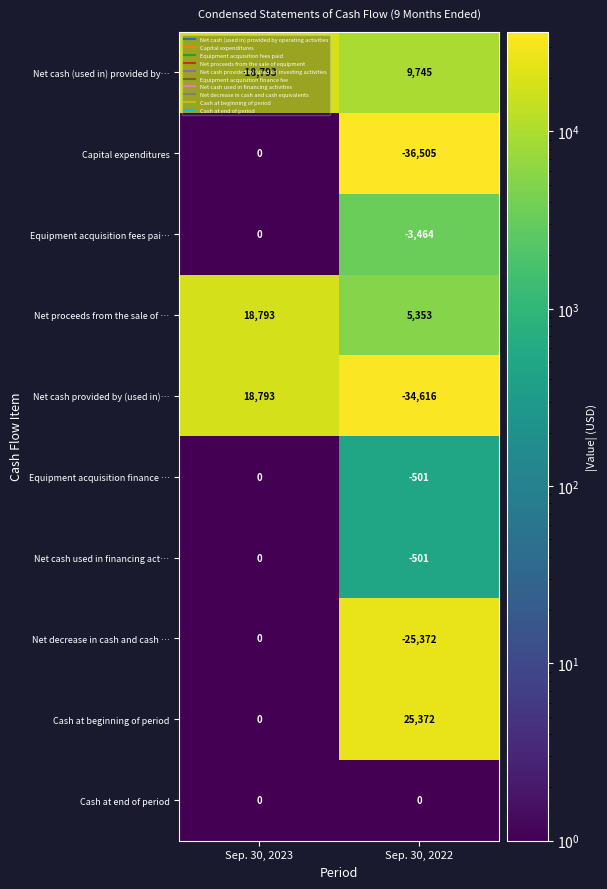

Where is Capital expenditures nearest to the value -18252?

Sep. 30, 2023